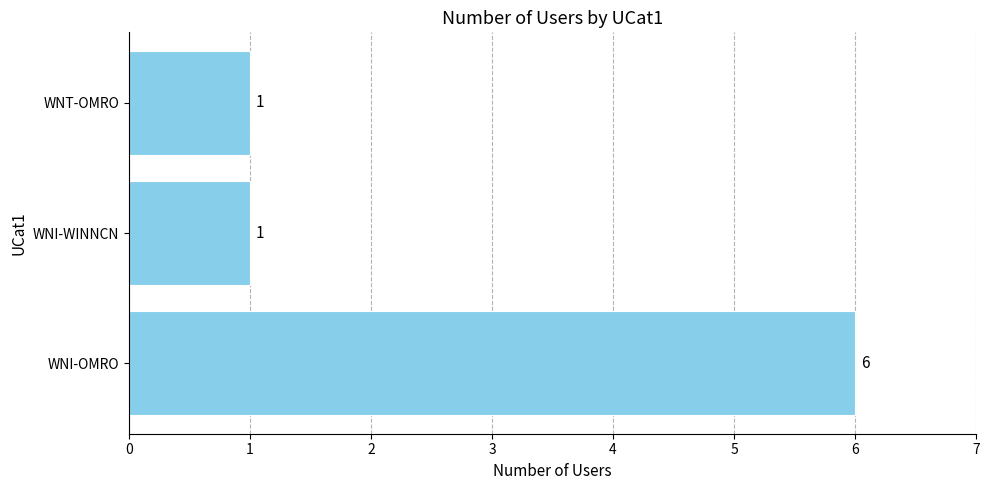

What is the average value?

3